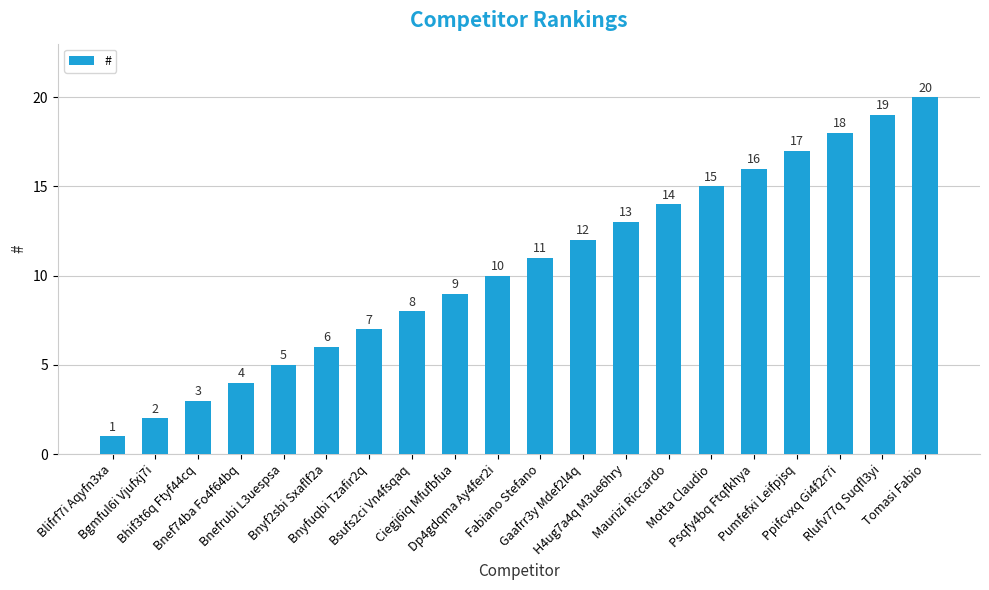

Which label corresponds to the largest value in the chart?

Tomasi Fabio